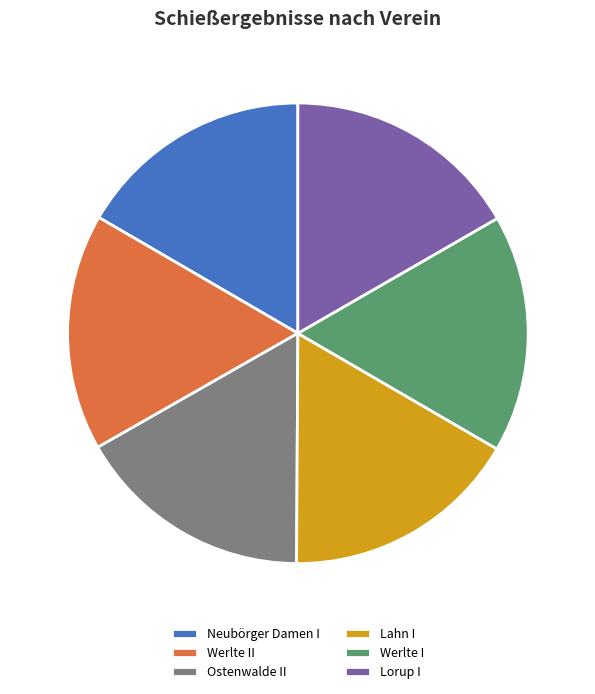

Count the number of slices in the pie.

6